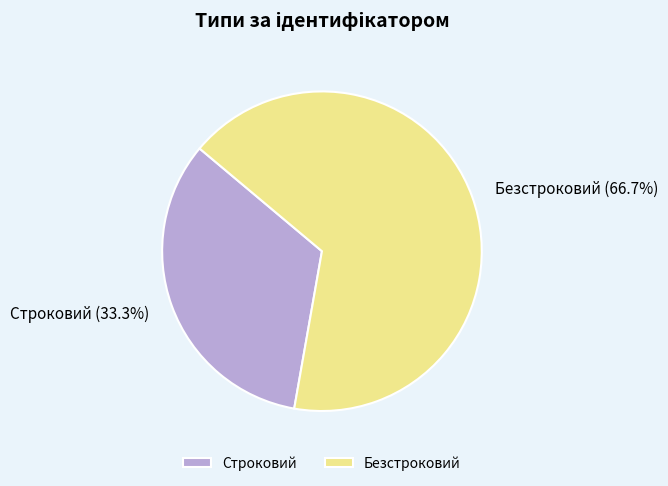

To the nearest percent, what is the difference between the largest and smallest slice percentages?

33%